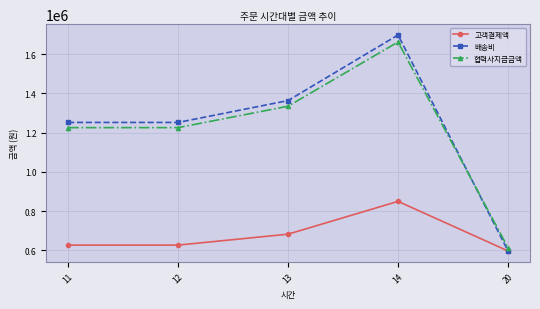

What is the maximum value shown in the chart?

1698600.0